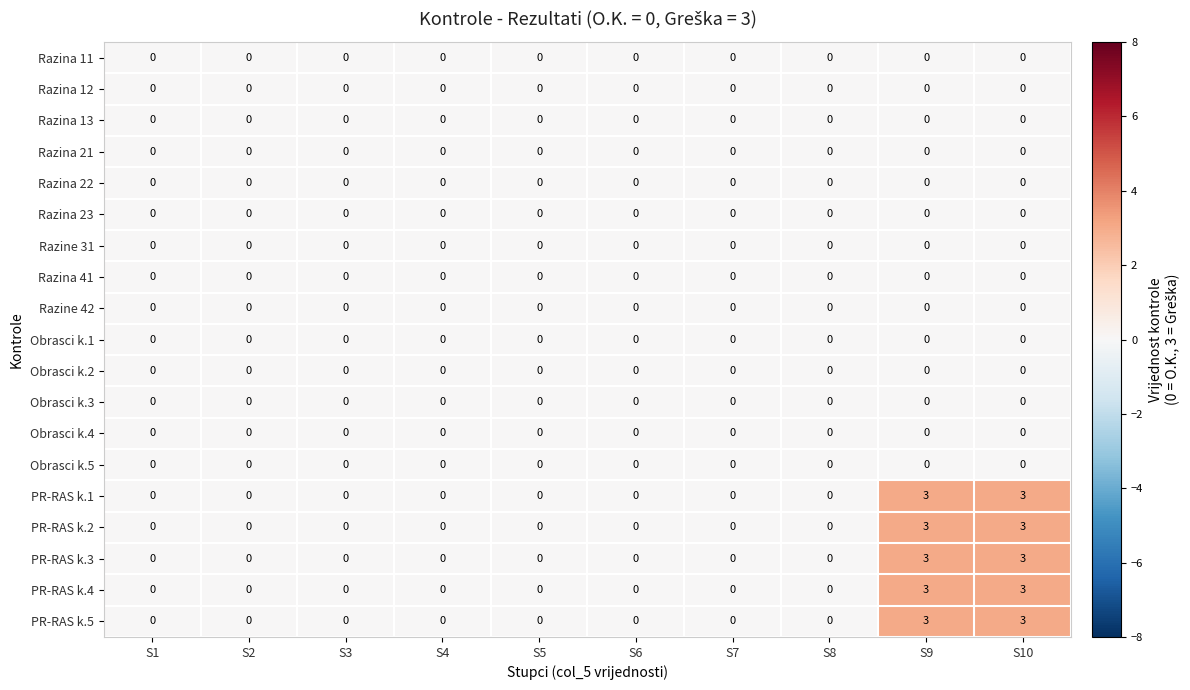

What is the sum of the PR-RAS k.3 values at S2 and S9?

3